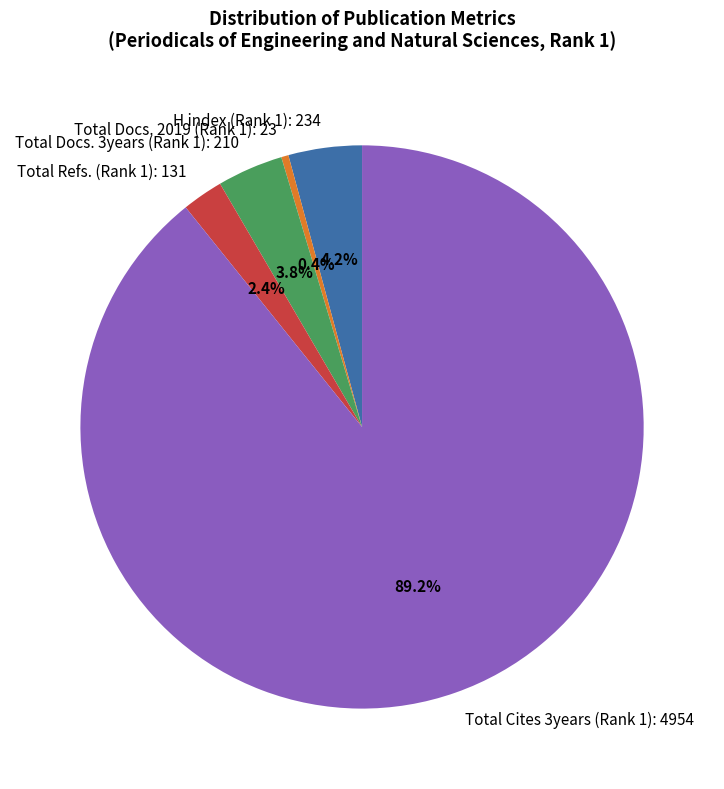

Which has a higher value, Total Cites 3years (Rank 1): 4954 or Total Docs. 3years (Rank 1): 210?

Total Cites 3years (Rank 1): 4954